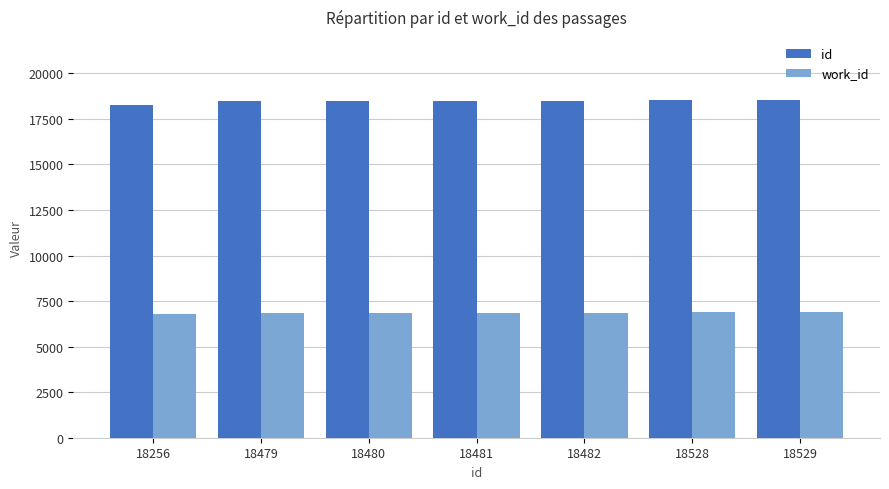

The value of work_id at 18528 is 6892. True or false?

True